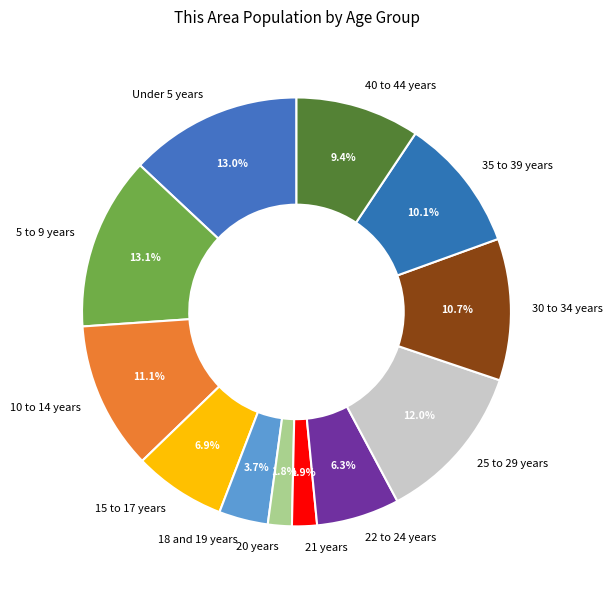

Does 15 to 17 years represent more than half of the total?

No